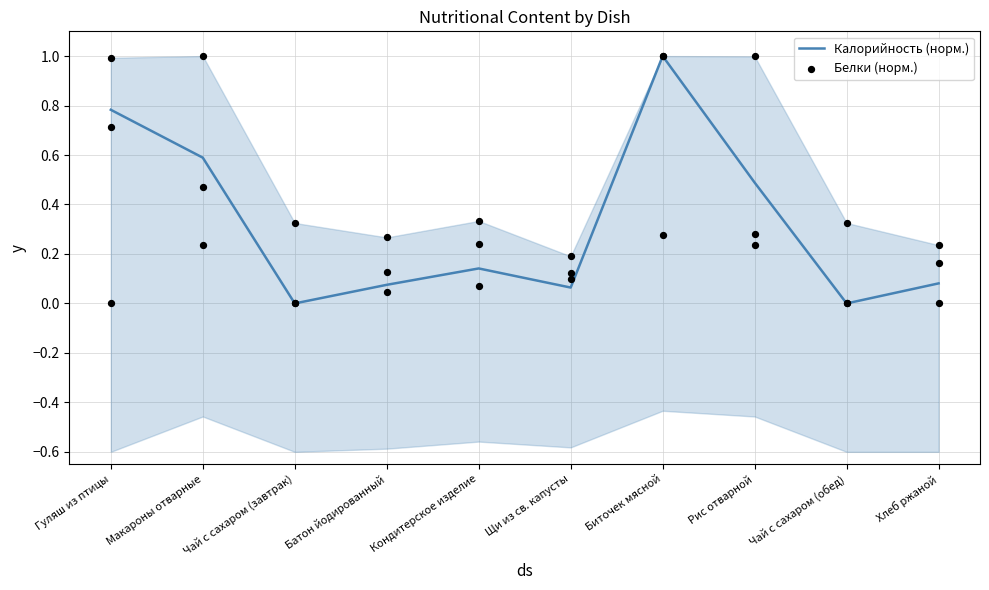

At which category is the sum across all series the highest?

Биточек мясной